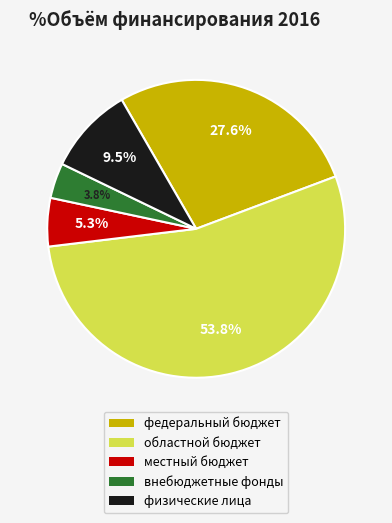

Rank the categories by value from lowest to highest.

внебюджетные фонды, местный бюджет, физические лица, федеральный бюджет, областной бюджет